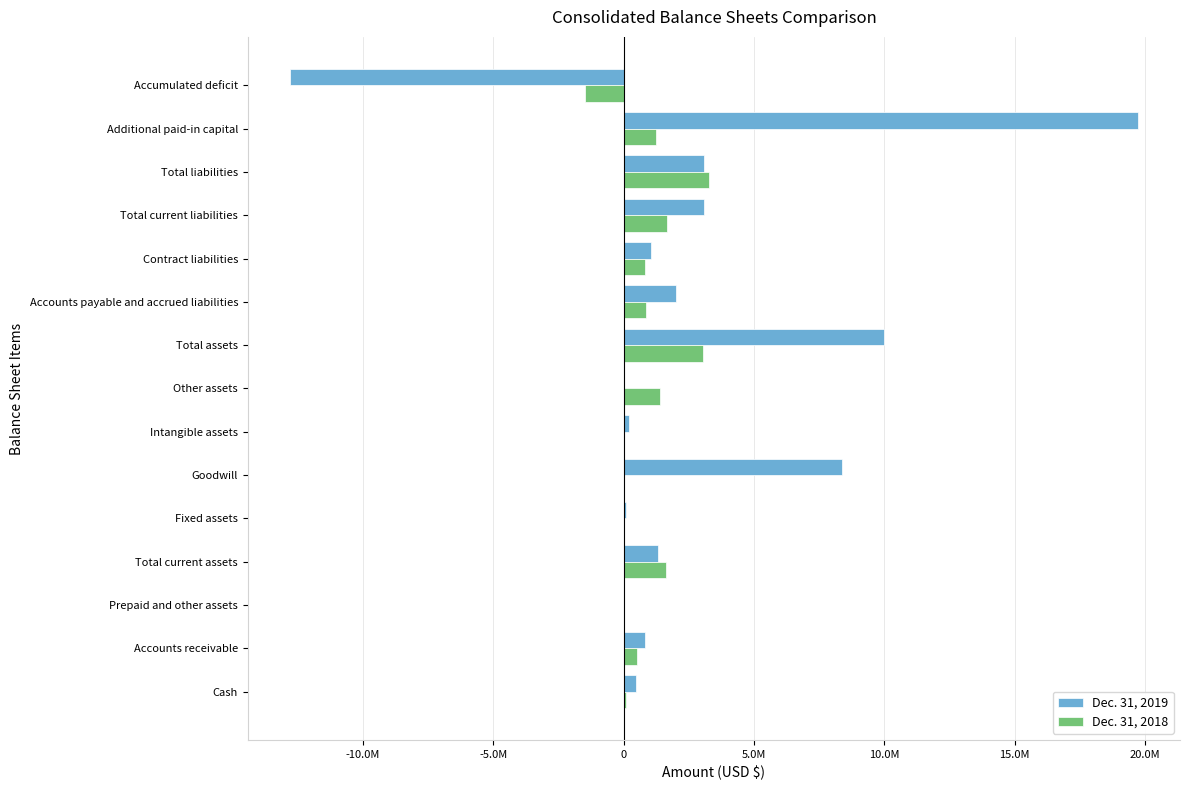

What are all the series names shown in the legend?

Dec. 31, 2019, Dec. 31, 2018